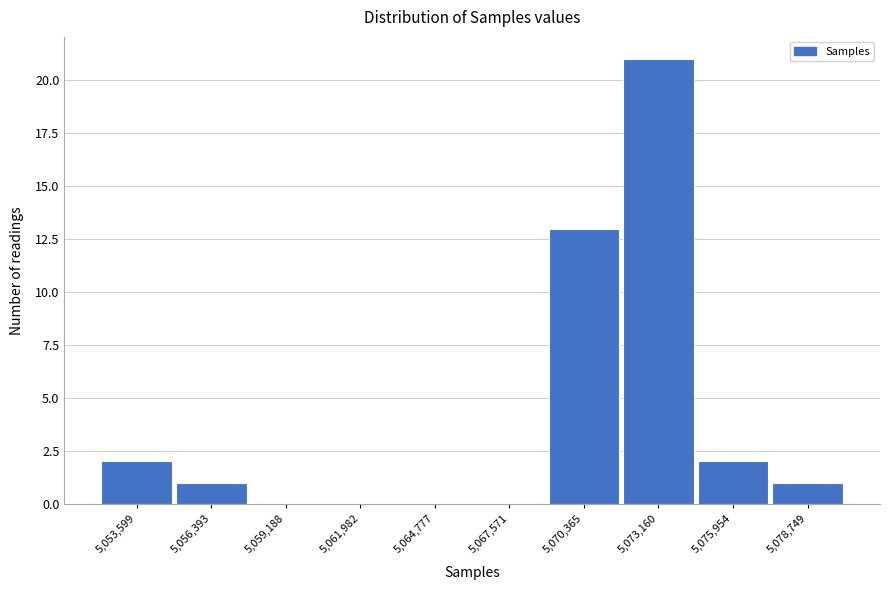

Reading left to right, list all the values displayed in this chart.

5,053,599=2	5,056,393=1	5,059,188=0	5,061,982=0	5,064,777=0	5,067,571=0	5,070,365=13	5,073,160=21	5,075,954=2	5,078,749=1